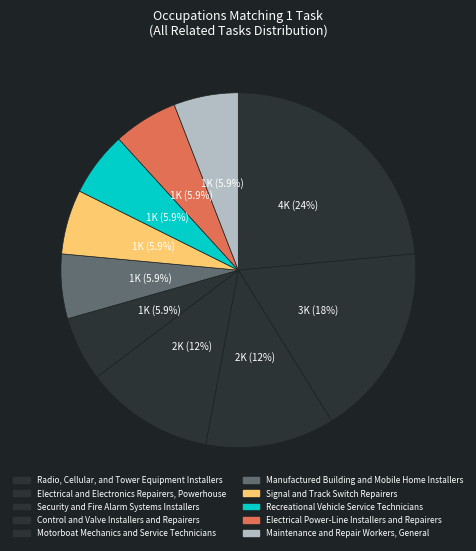

Count the number of slices in the pie.

10